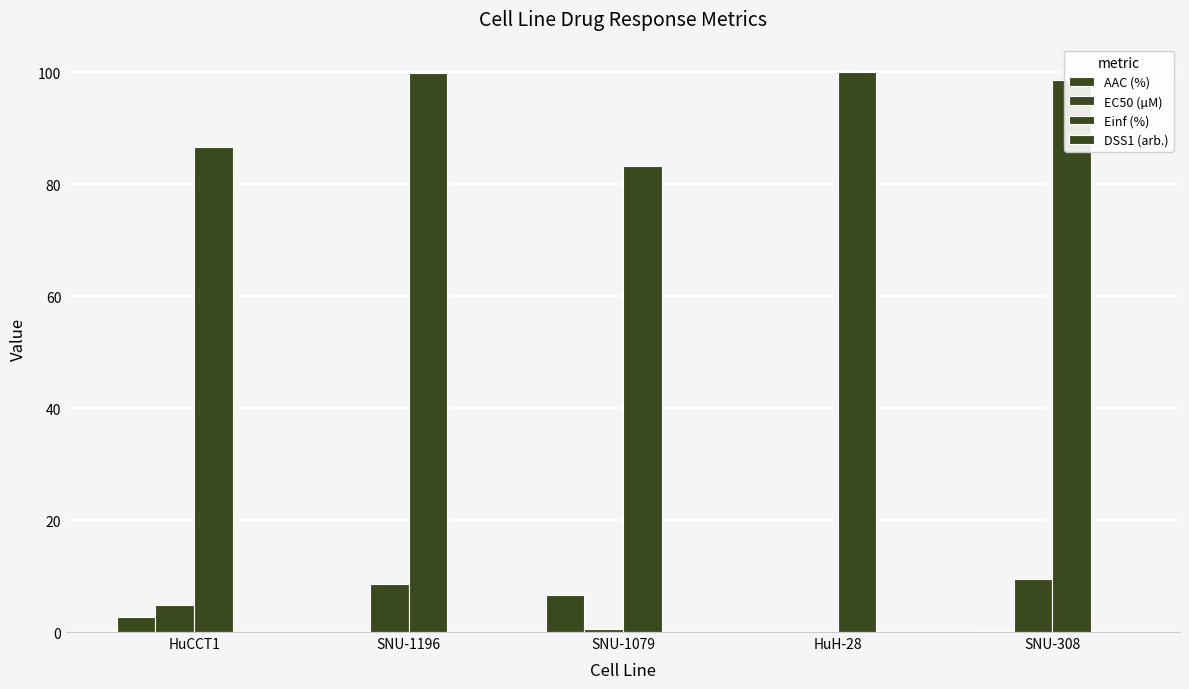

Which category has the highest value in the DSS1 (arb.) series?

SNU-1079